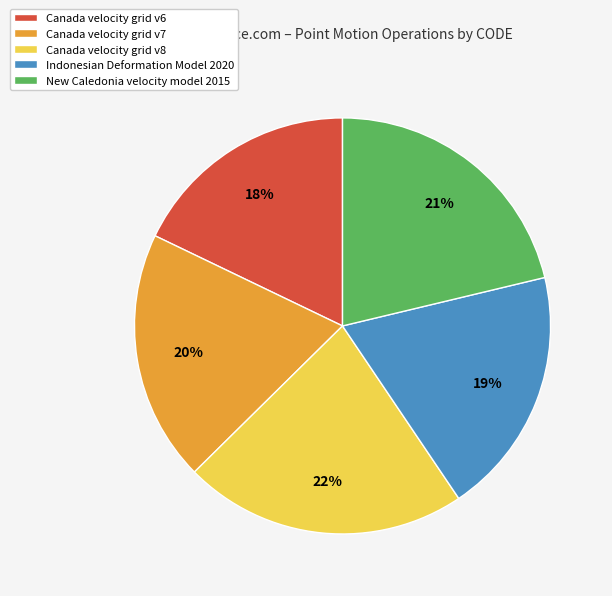

Combined, do Canada velocity grid v6 and New Caledonia velocity model 2015 account for over 50%?

No